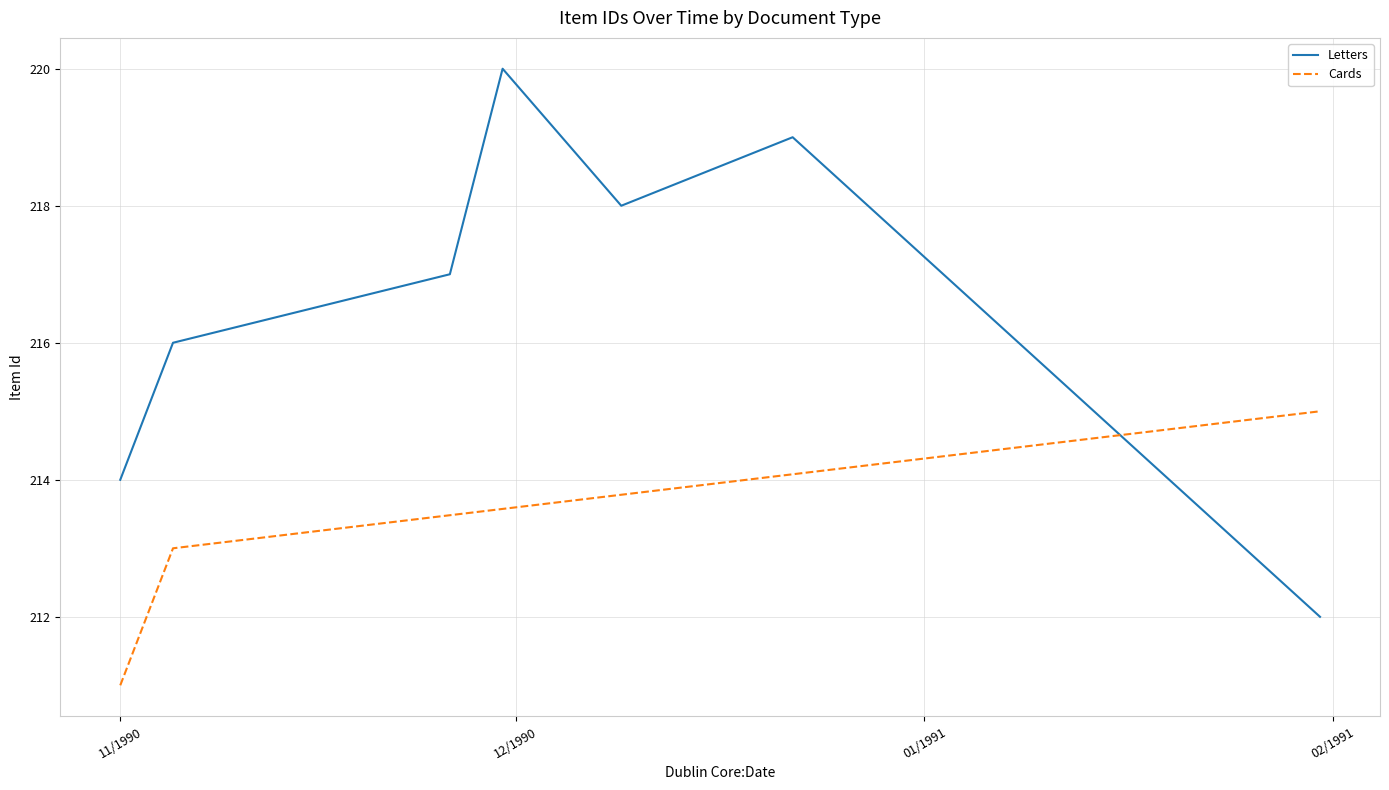

What is the minimum value shown in the chart?

211